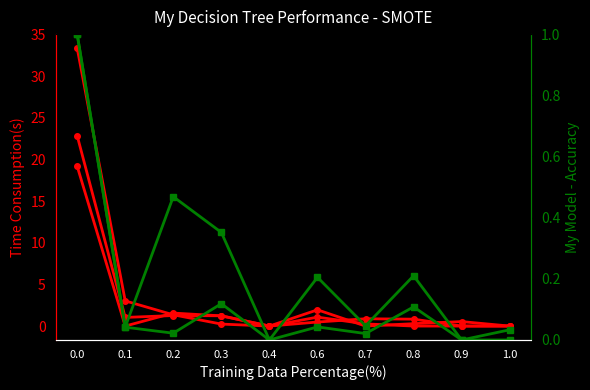

The Value-Feb series shows 0.9 at 0.7. True or false?

True